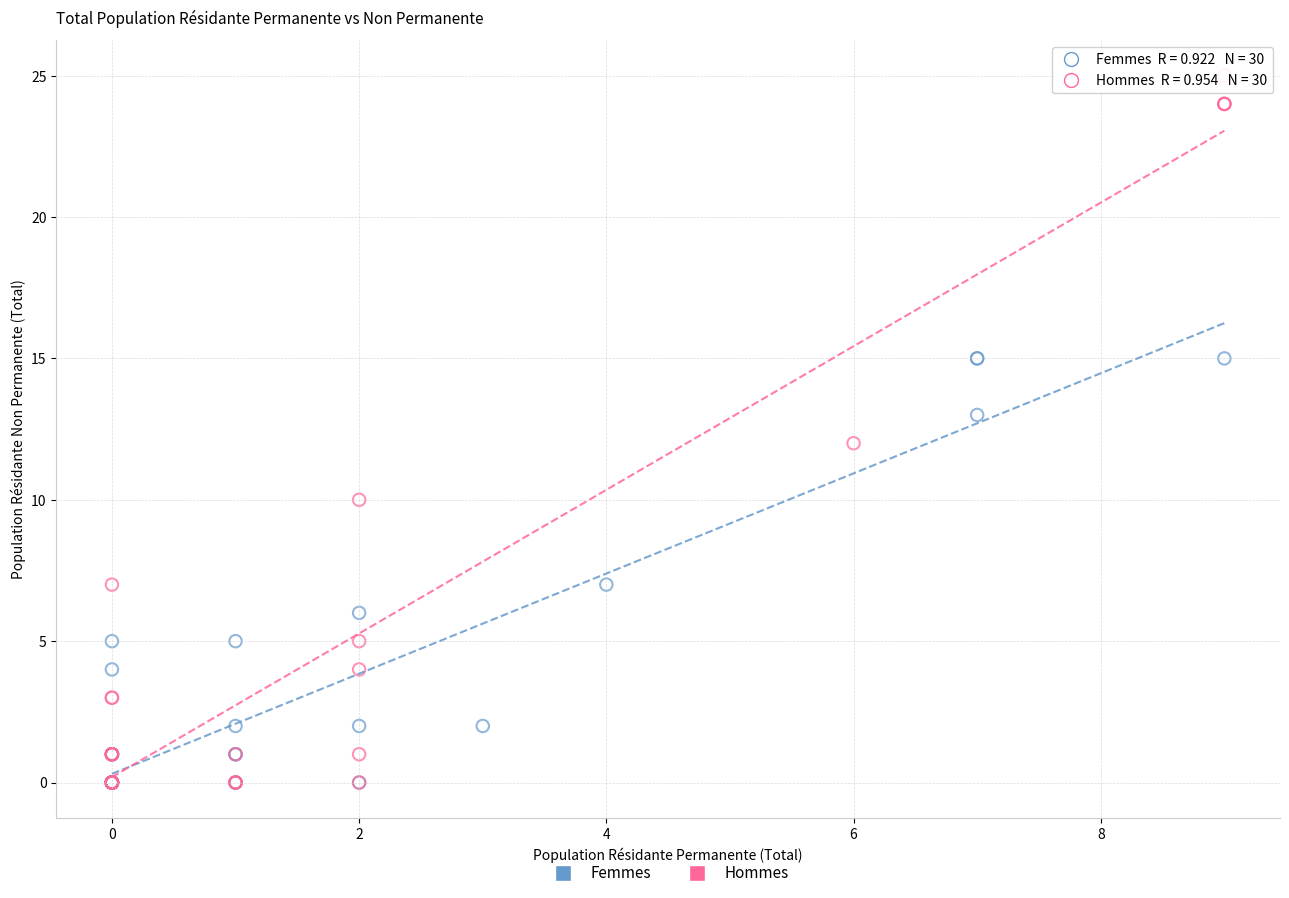

Which series reaches the maximum Y coordinate?

Hommes